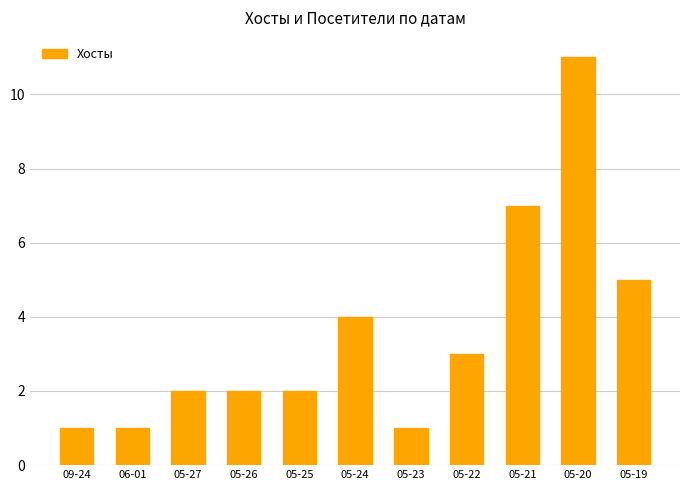

What is the label of the 4th bar from the right?

05-22